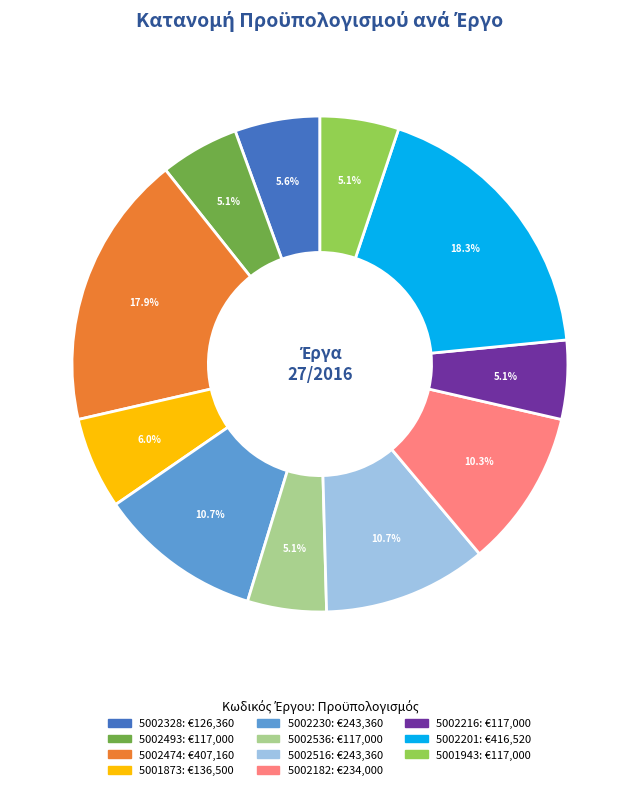

Count the number of slices in the pie.

11